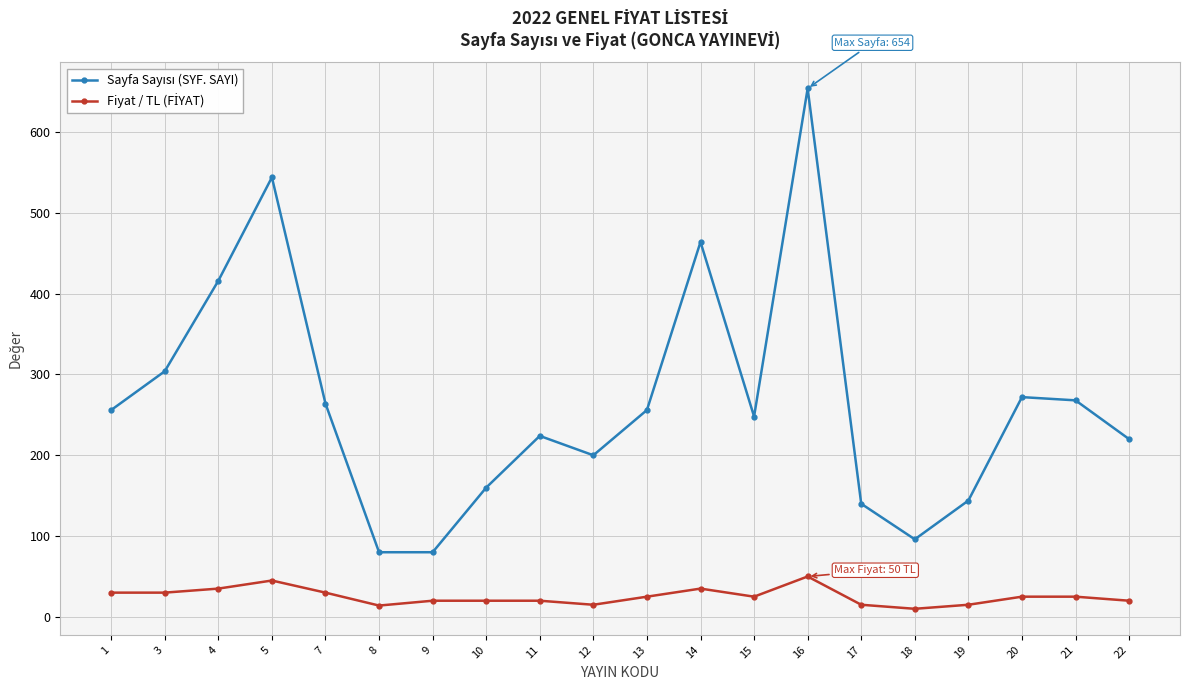

What is the maximum value shown in the chart?

654